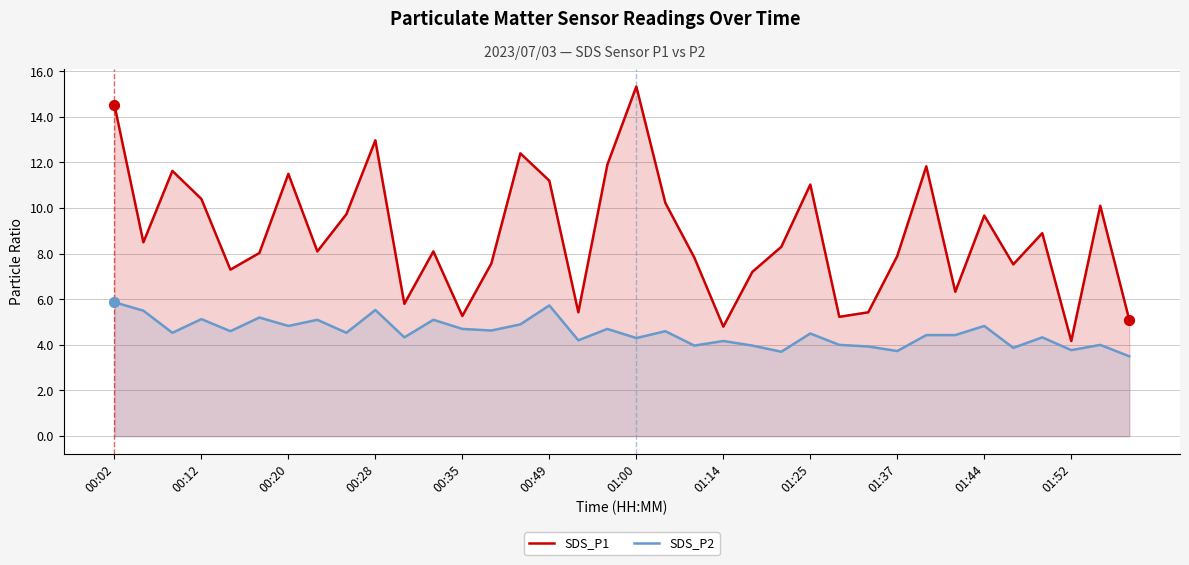

At how many categories does at least one series exceed 6?

28